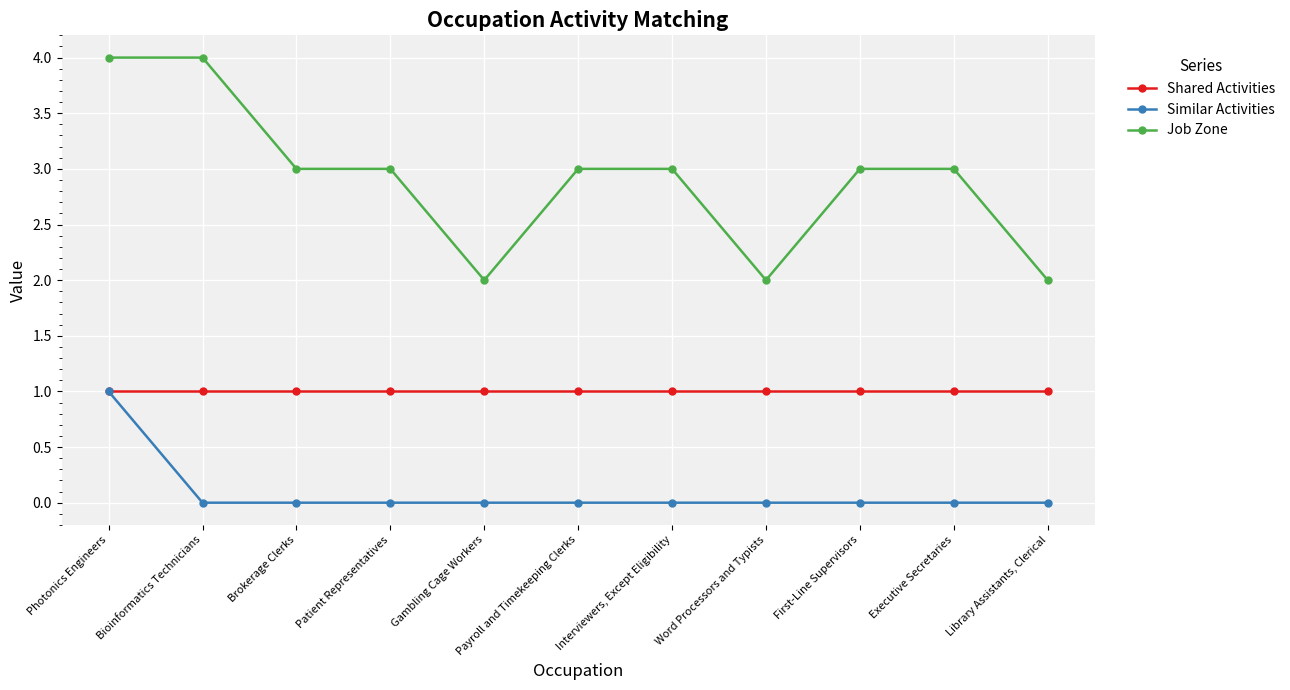

How many categories are shown in the chart?

11